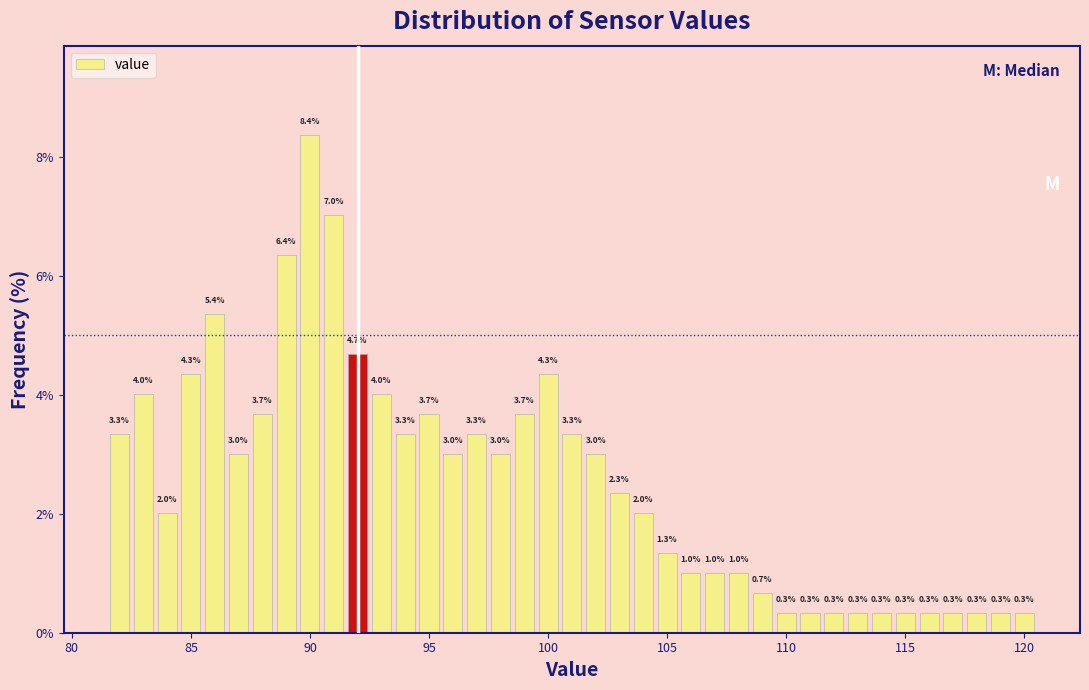

Around what value on the x-axis is the tallest bar? Give the approximate position of its centre, as read against the axis.

90.0